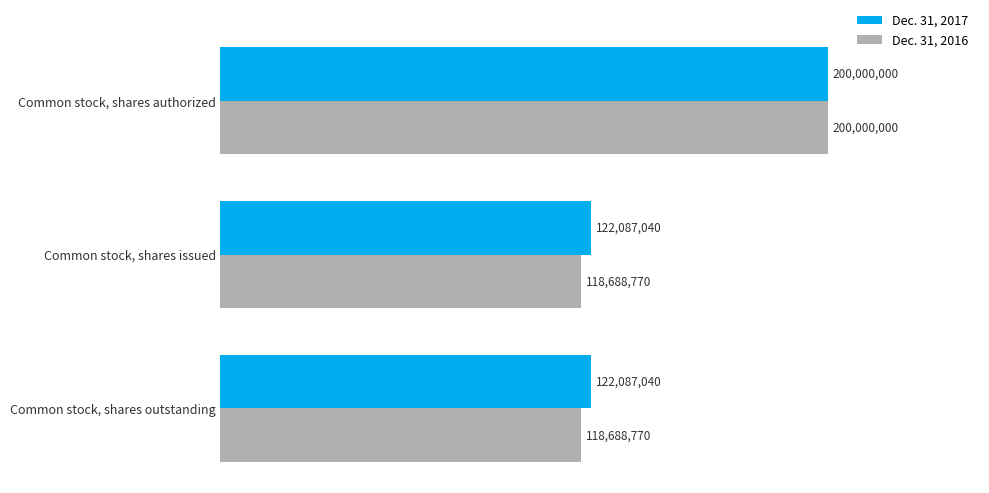

What is the value of the Dec. 31, 2016 bar at the 3rd from the left?

118688770